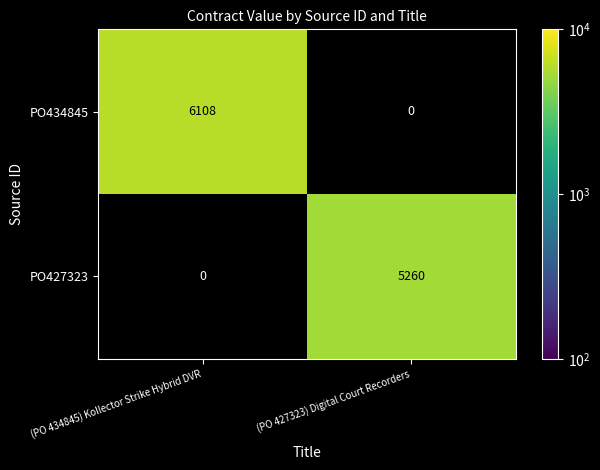

What is the difference between the PO427323 values at (PO 427323) Digital Court Recorders and (PO 434845) Kollector Strike Hybrid DVR?

5260